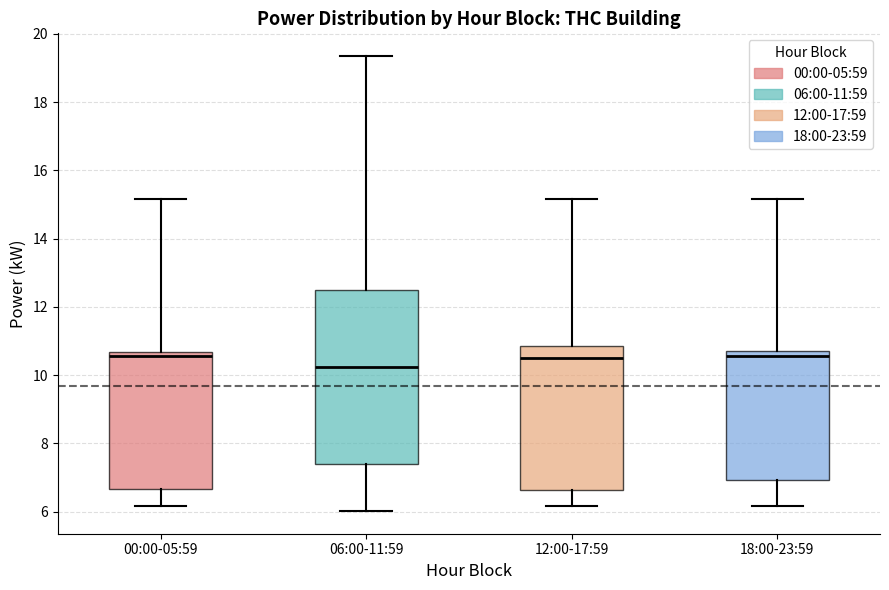

Reading left to right, transcribe this box plot: for each box, give where its median line is, the range the box spans, and where its two whiskers end, as read against the y-axis. The values are not printed on the chart, so give them approximately, as read against the axis.

00:00-05:59: median 10.6 (just below the box's upper edge), box 6.6 to 10.6, whiskers 6.2 to 15.2
06:00-11:59: median 10.2, box 7.4 to 12.4, whiskers 6.0 to 19.4
12:00-17:59: median 10.6, box 6.6 to 10.8, whiskers 6.2 to 15.2
18:00-23:59: median 10.6, box 7.0 to 10.8, whiskers 6.2 to 15.2